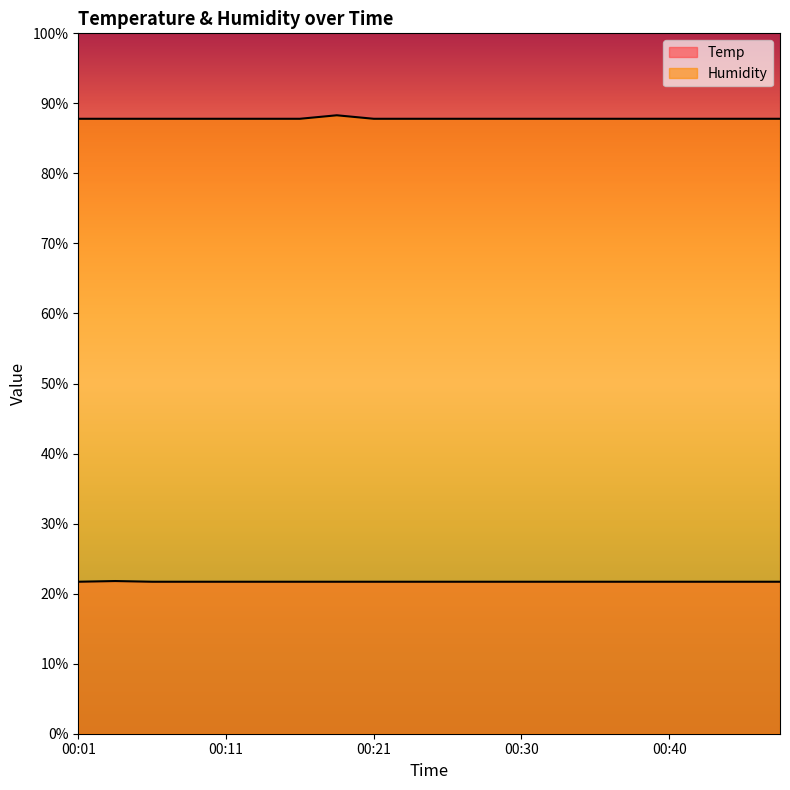

At how many categories does at least one series exceed 72?

20